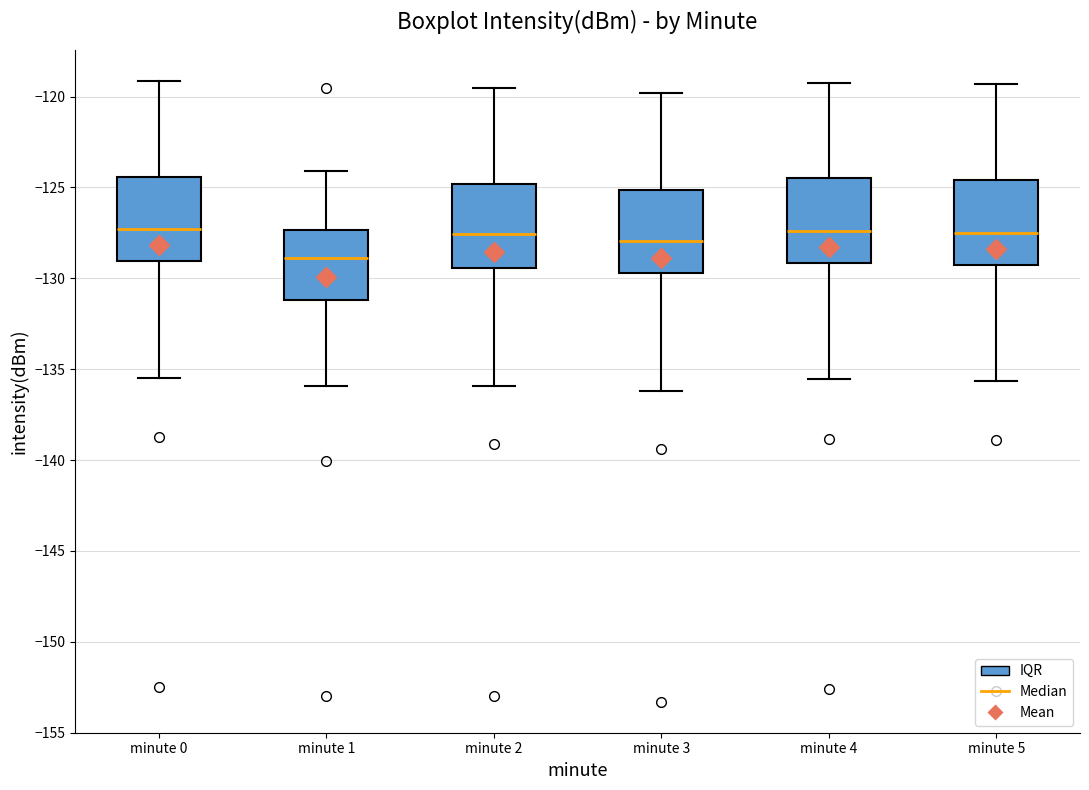

Reading left to right, read every box against the y-axis: the position of its median line, the range the box covers, and the ends of its whiskers. The values are not printed on the chart, so give them approximately, as read against the axis.

minute 0: median -127.5, box -129.0 to -124.5, whiskers -135.5 to -119.0
minute 1: median -129.0, box -131.0 to -127.5, whiskers -136.0 to -124.0
minute 2: median -127.5, box -129.5 to -125.0, whiskers -136.0 to -119.5
minute 3: median -128.0, box -129.5 to -125.0, whiskers -136.0 to -120.0
minute 4: median -127.5, box -129.0 to -124.5, whiskers -135.5 to -119.0
minute 5: median -127.5, box -129.0 to -124.5, whiskers -135.5 to -119.5